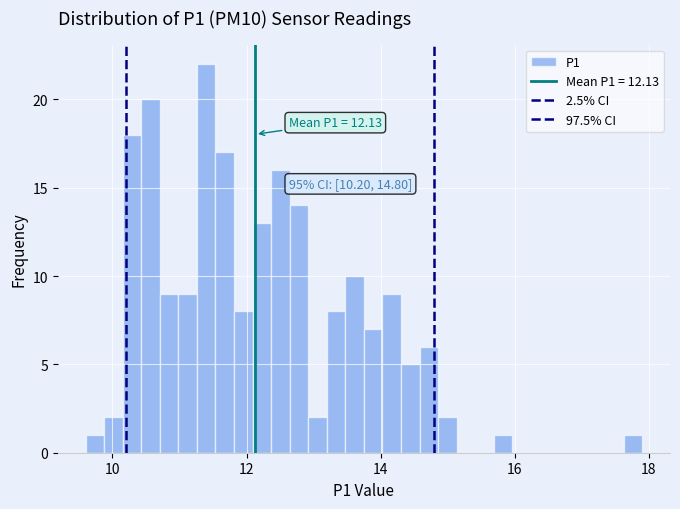

Read against the x-axis, roughly where is the centre of the tallest bar?

11.4